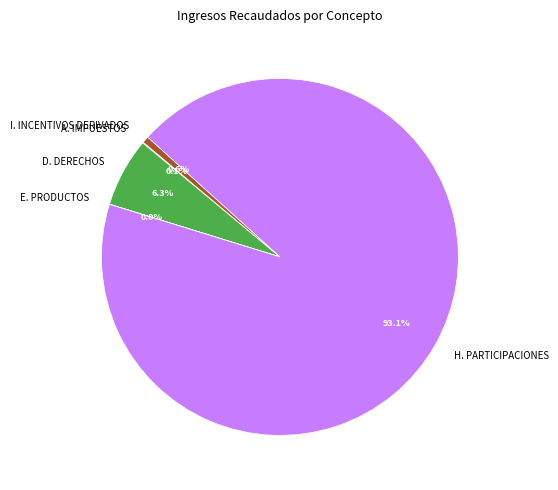

Which category has the biggest portion of the pie?

H. PARTICIPACIONES